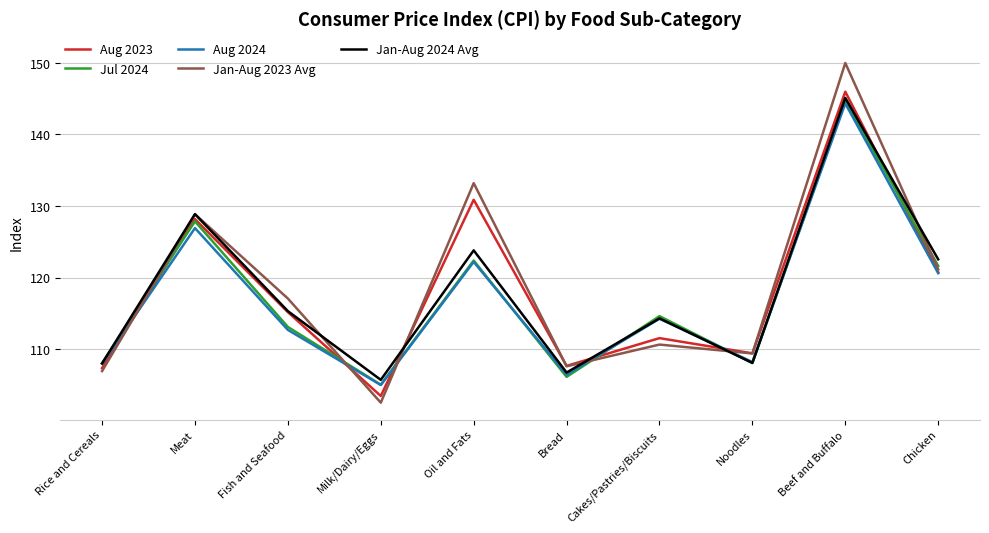

What is the difference between the second highest and minimum values in the Aug 2024 series?

21.9